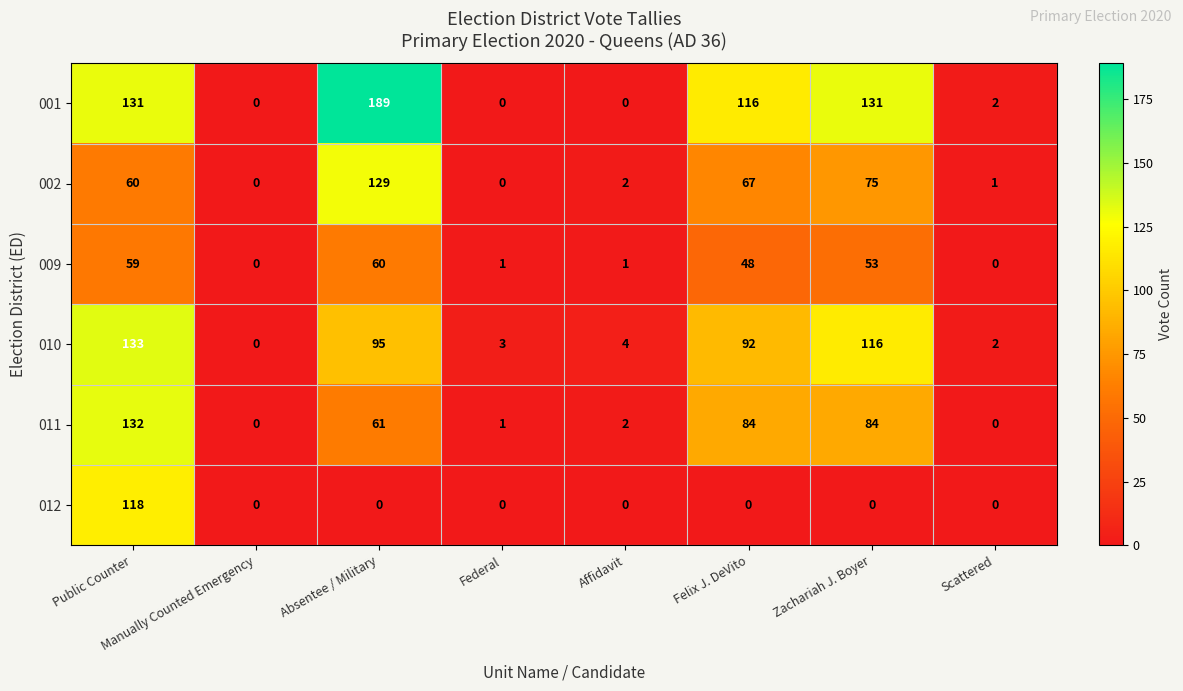

At which label is 009 closest to 30?

Felix J. DeVito